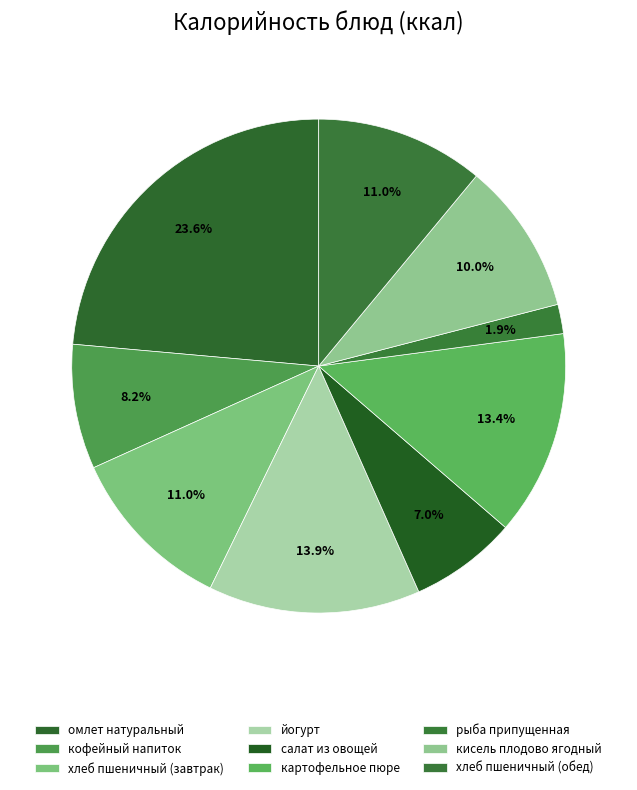

To the nearest percent, what is the difference between the салат из овощей and йогурт slice percentages?

7%